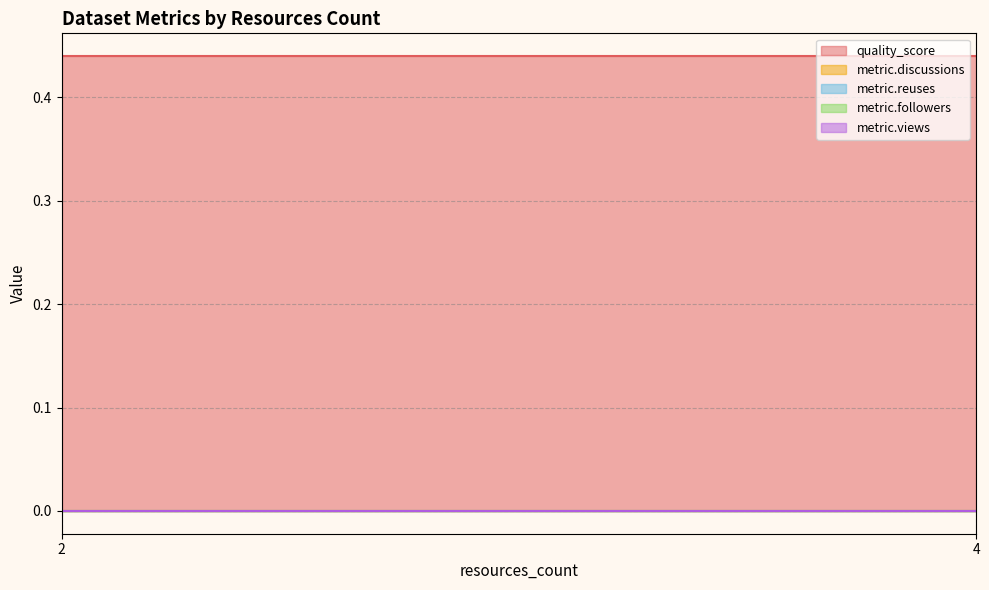

What is the total value across all series at 2?

0.4